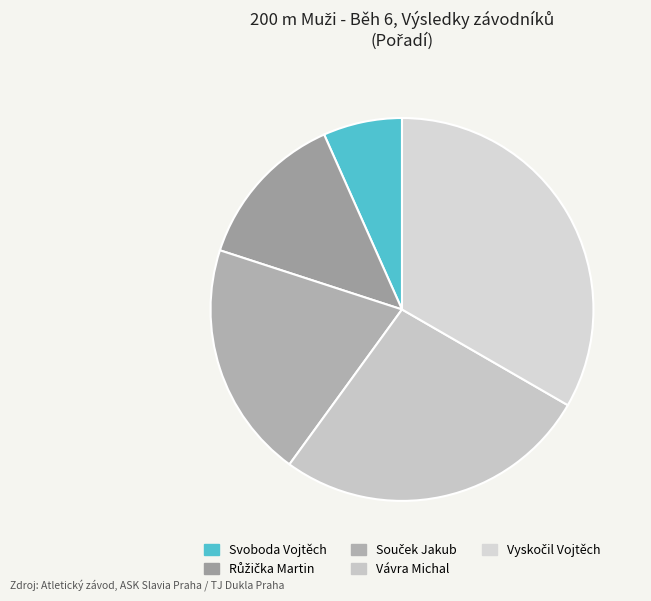

Is it true that Vyskočil Vojtěch is 22% of the pie?

False